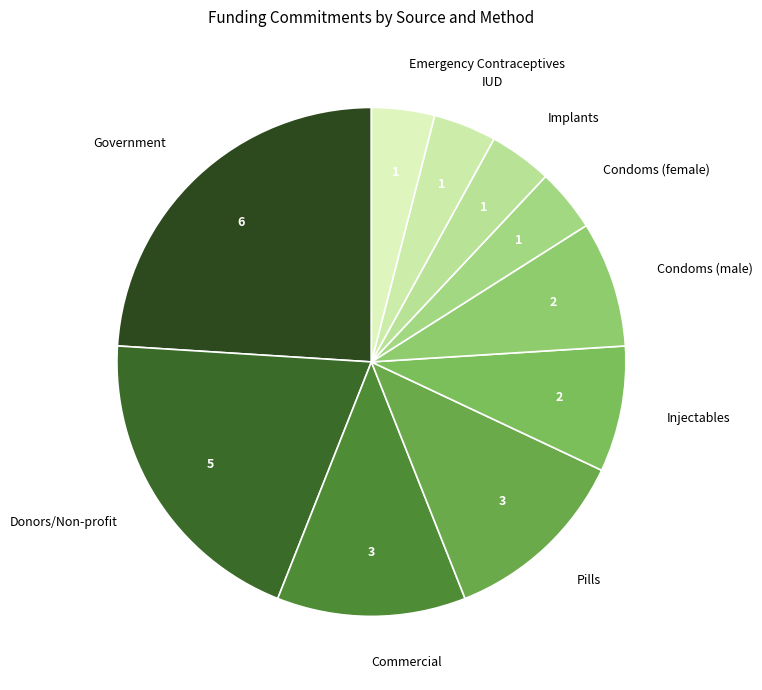

Approximately how many times larger is the value at Pills compared to Implants?

3.0